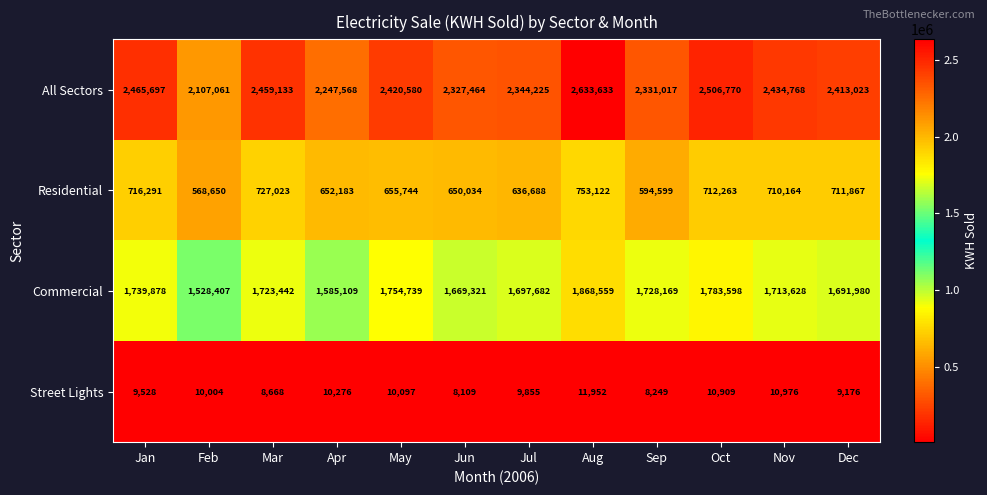

Which series has the largest range (max minus min)?

All Sectors